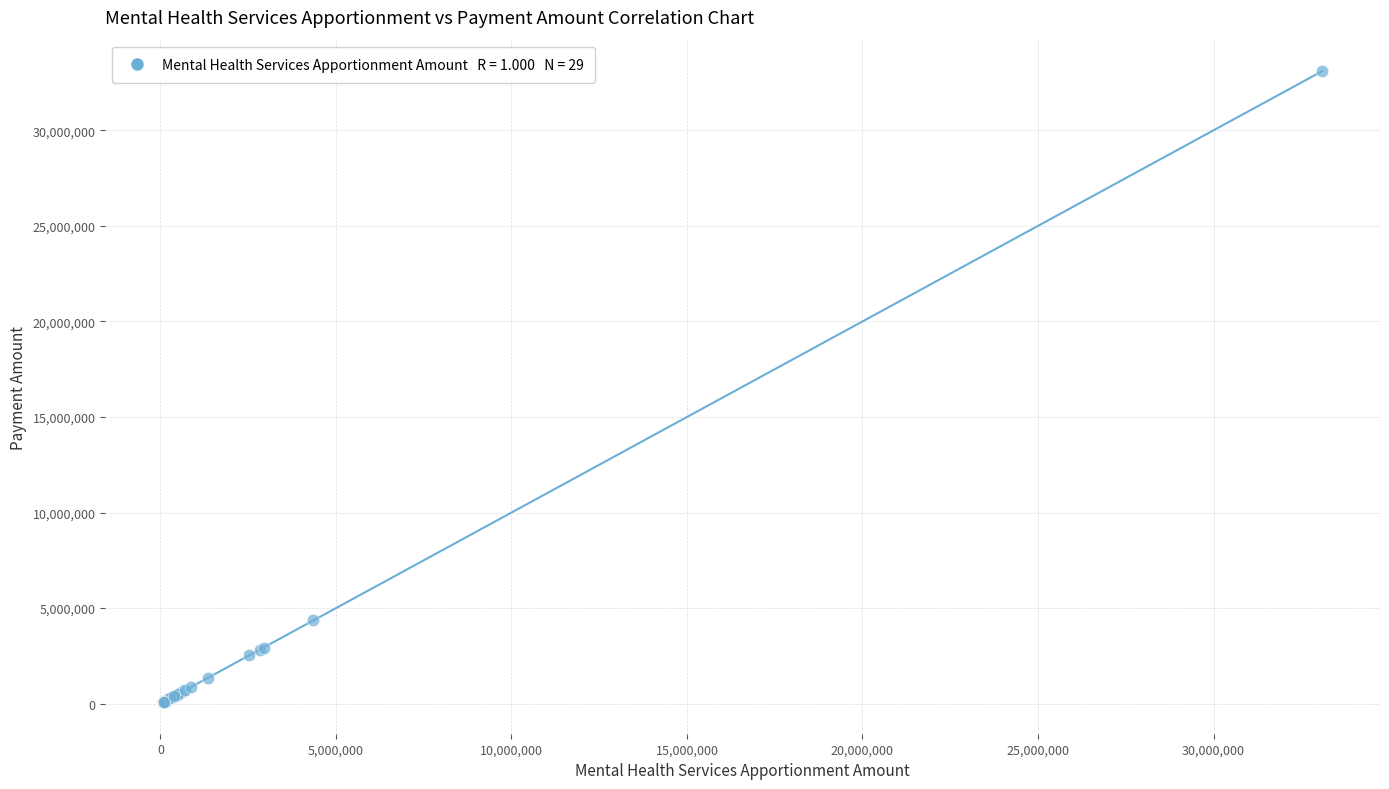

What Y value in the scatter plot is closest to 16586088?

4360454.2